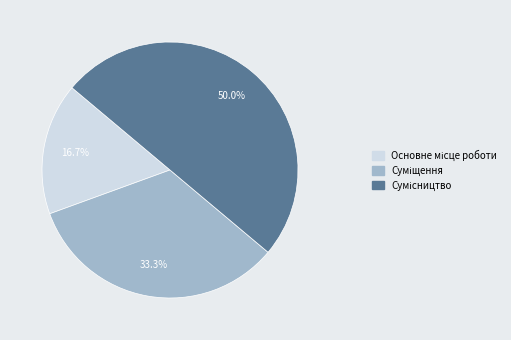

How many segments does this pie chart have?

3